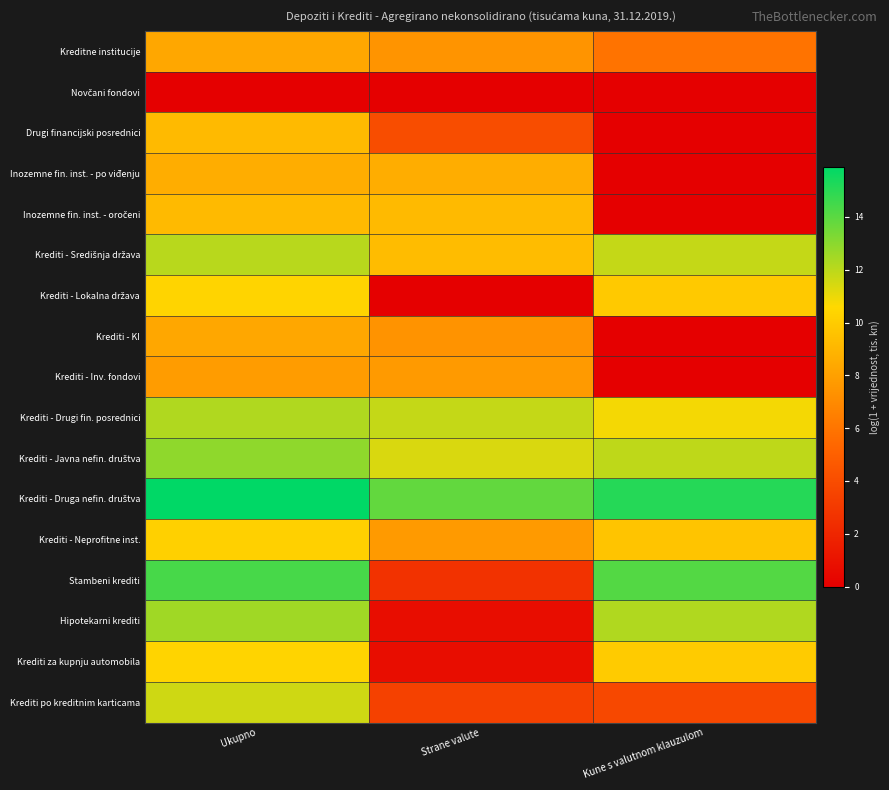

Which category has the lowest value across all series?

Ukupno